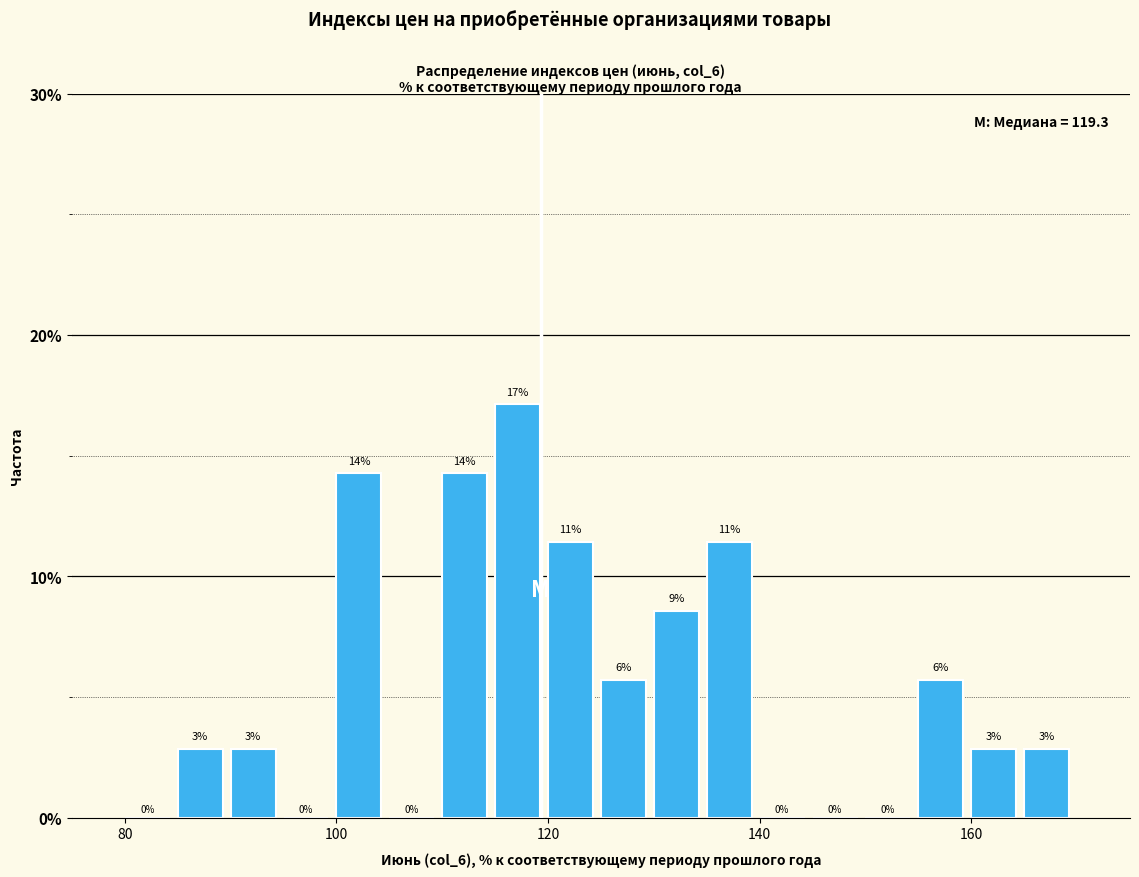

Read against the x-axis, roughly where is the centre of the tallest bar?

118